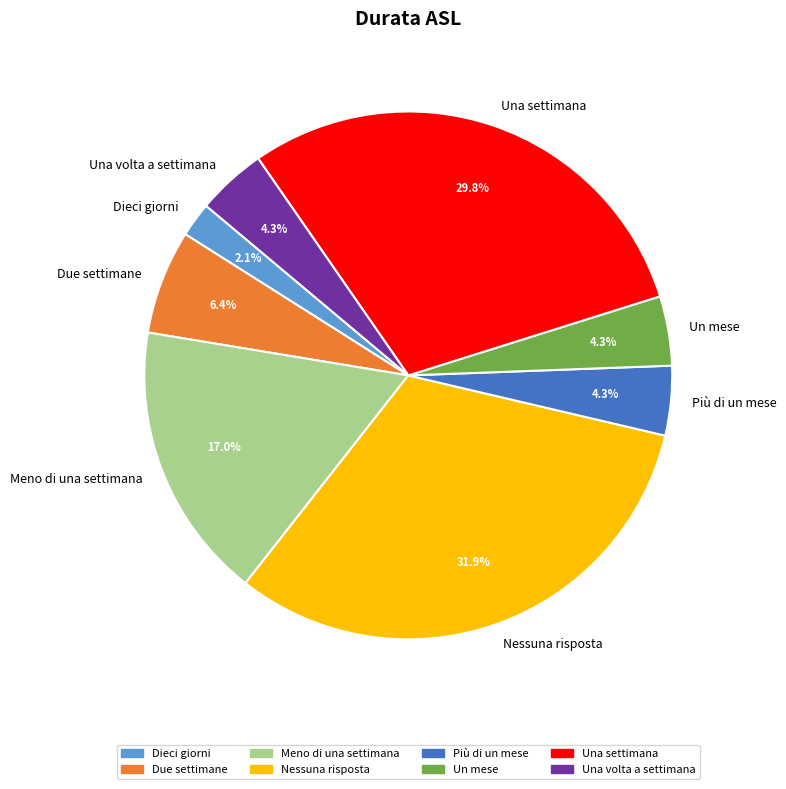

What is the largest slice in the pie chart?

Nessuna risposta